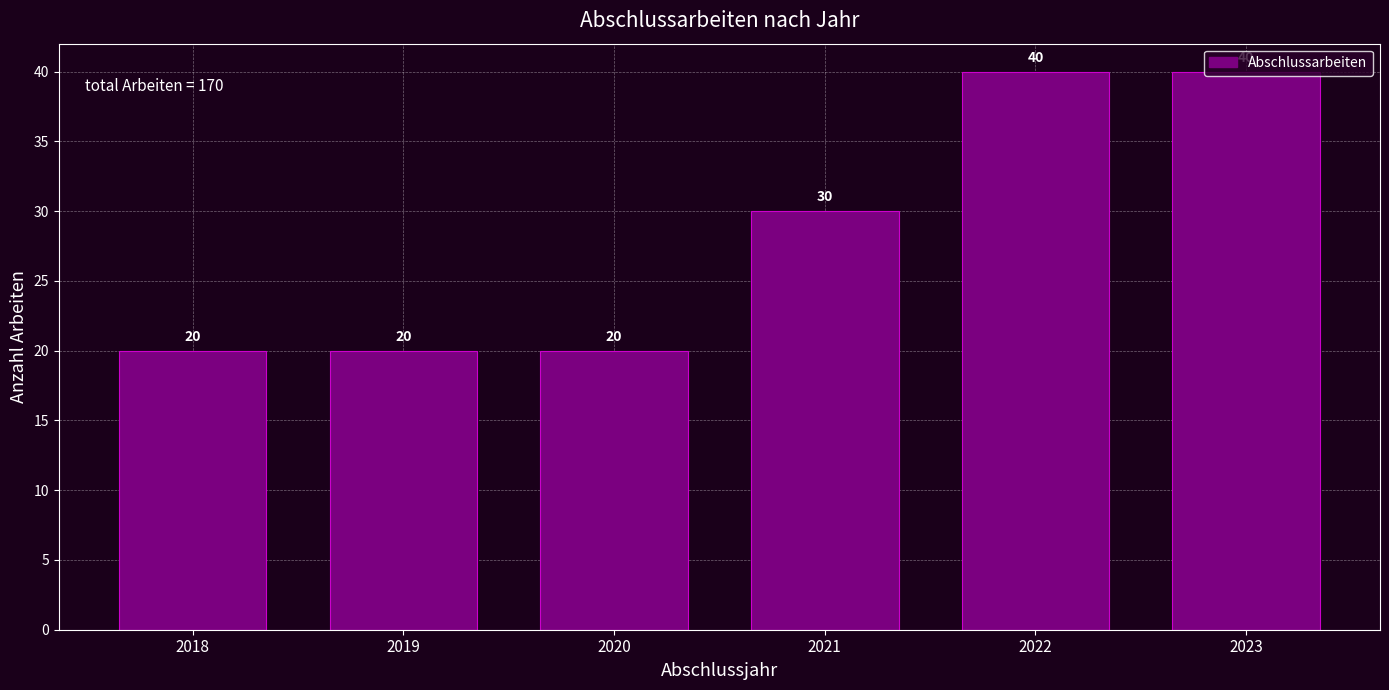

What is the approximate value at 2022, to the nearest 5?

40